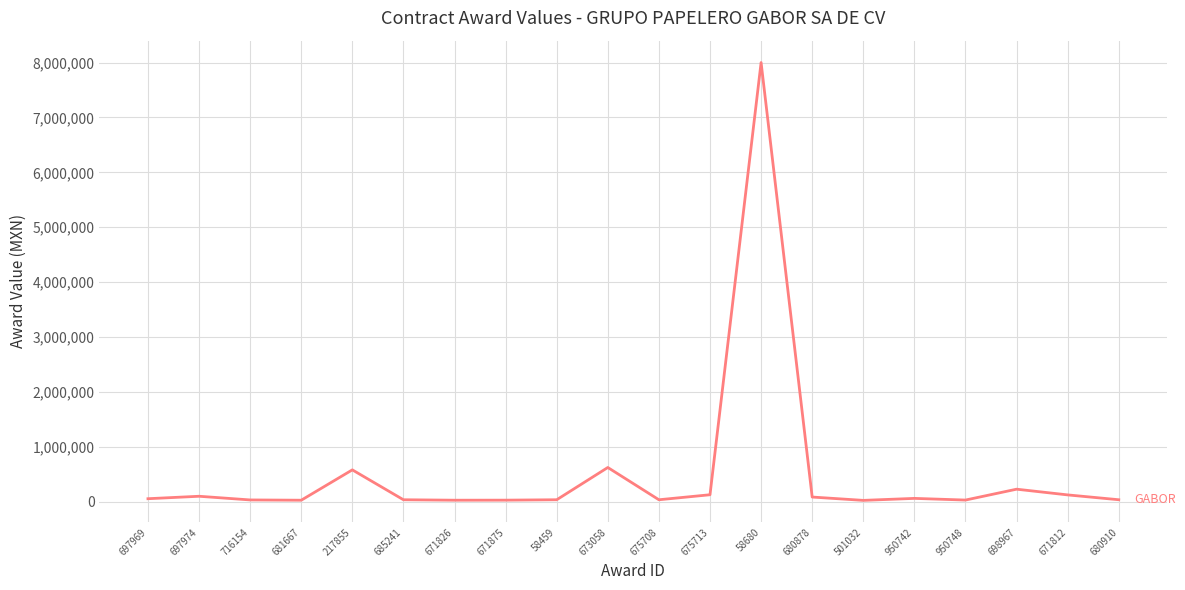

At which label is the value closest to 4011908?

673058